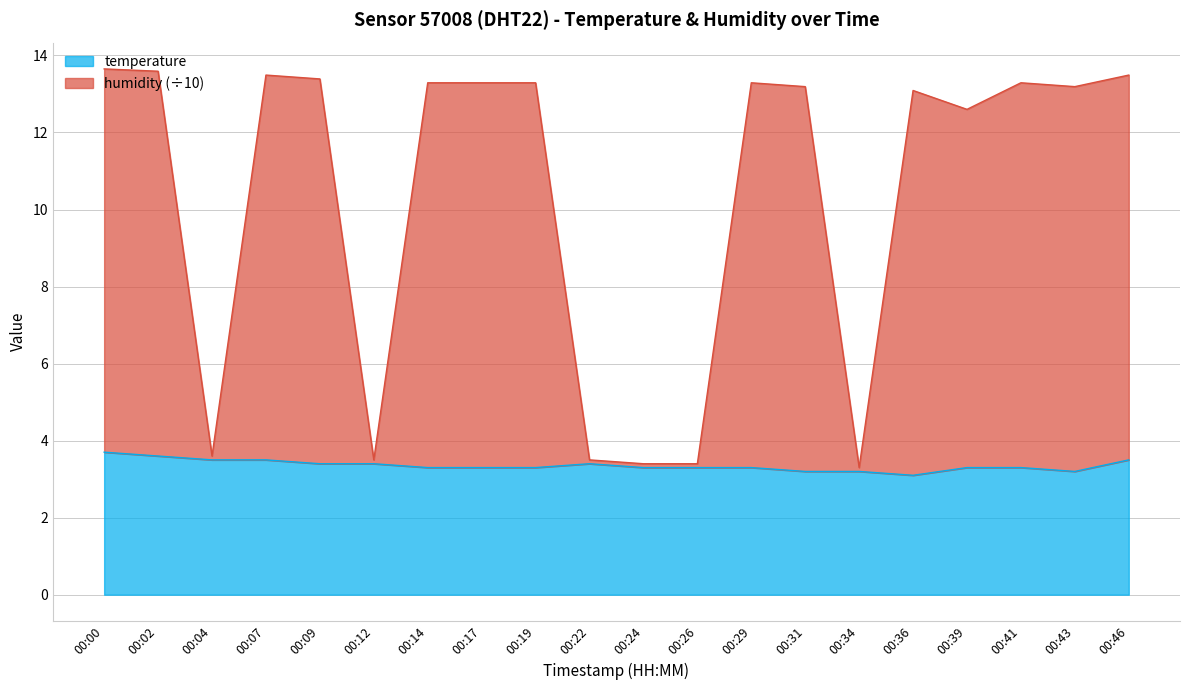

What is the maximum value shown in the chart?

13.6